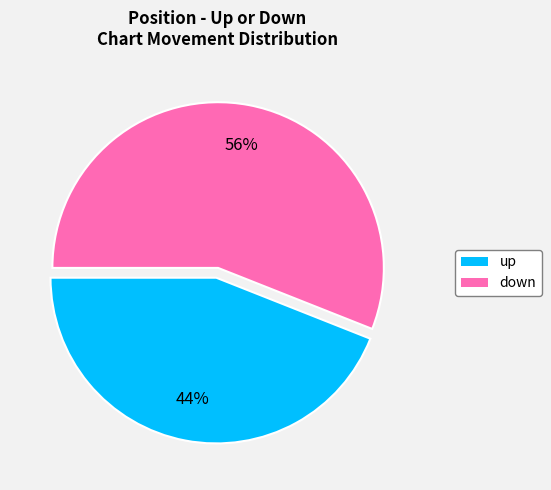

To the nearest percent, what portion does down represent?

56%